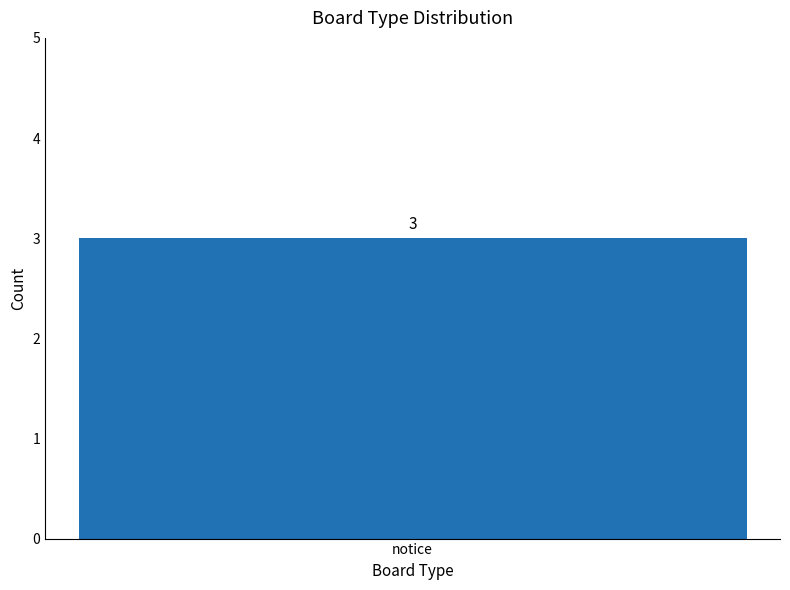

The value at 2507275873 is 4307323778. True or false?

False